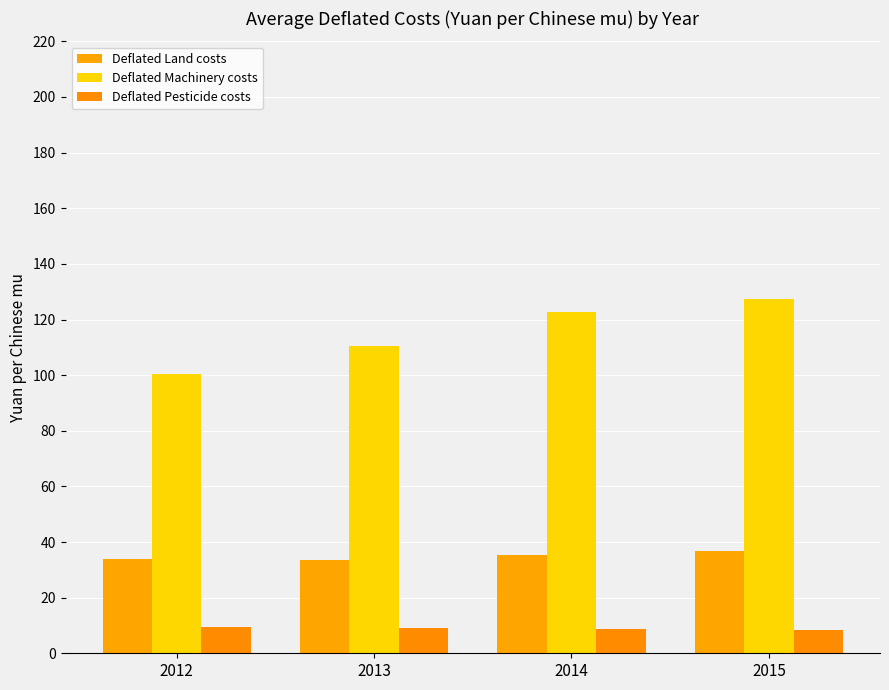

Reading left to right, list all the values displayed in this chart.

Deflated Land costs: 2012=33.9	2013=33.6	2014=35.5	2015=36.9
Deflated Machinery costs: 2012=100.2	2013=110.6	2014=122.5	2015=127.2
Deflated Pesticide costs: 2012=9.5	2013=9.0	2014=8.8	2015=8.2